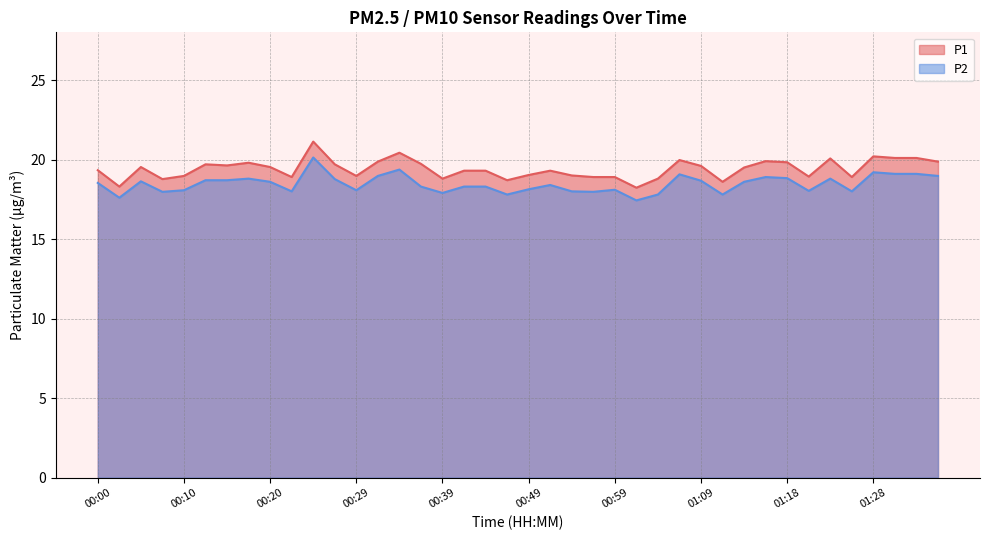

True or false: P1 has a value of 27.8 at 00:54.

False